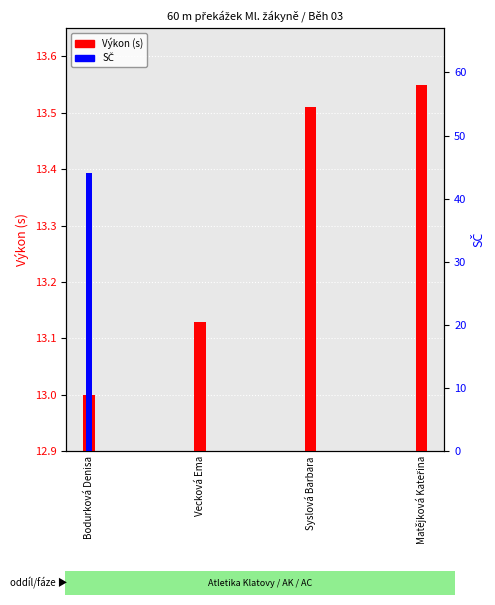

Reading left to right, what are all the values shown in this chart?

Výkon (s): 13.0	13.1	13.5	13.6
SČ: 44.0	0.0	0.0	0.0